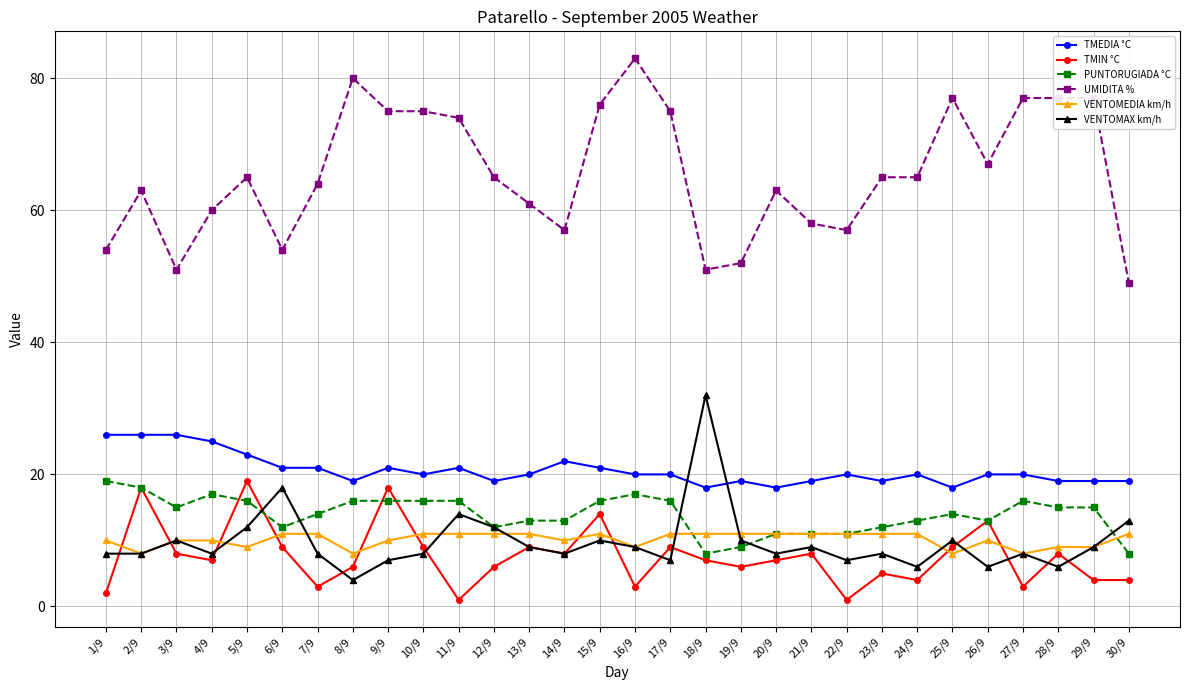

At which label is VENTOMAX km/h closest to 18?

6/9